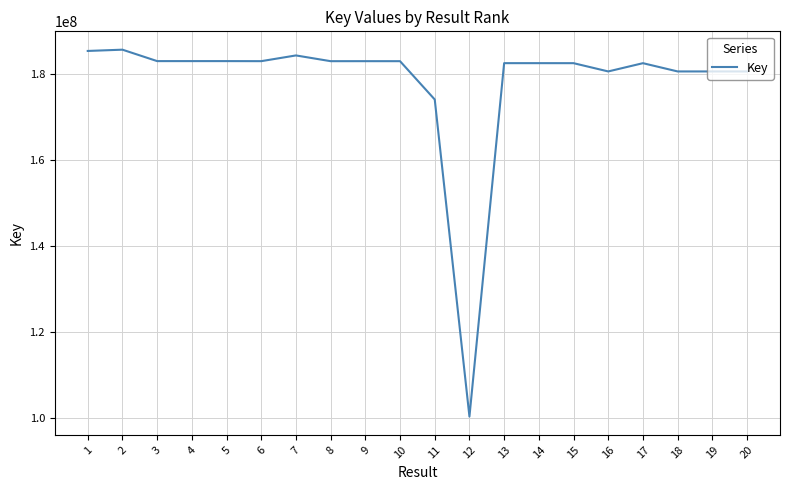

The value at 14 is 182635102. True or false?

True